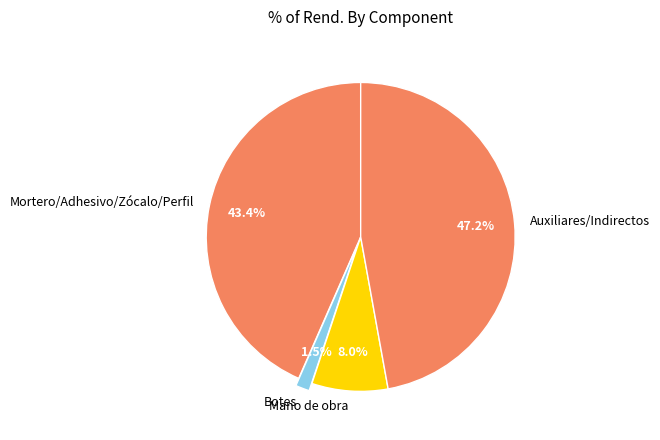

Is the sum of Botes and Mano de obra greater than half?

No